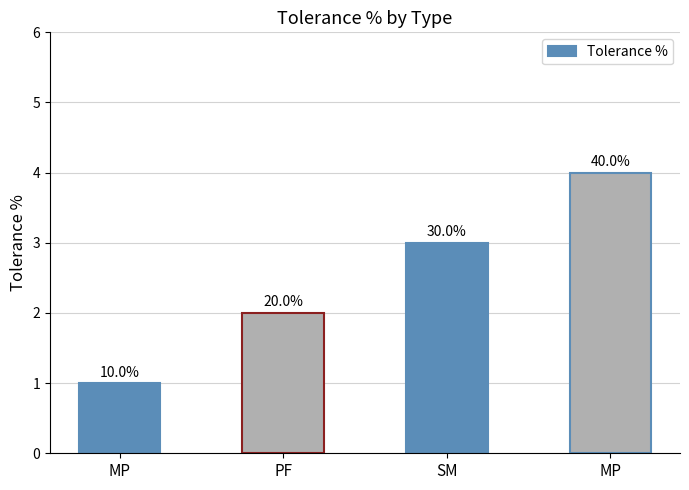

Are the bars horizontal?

No